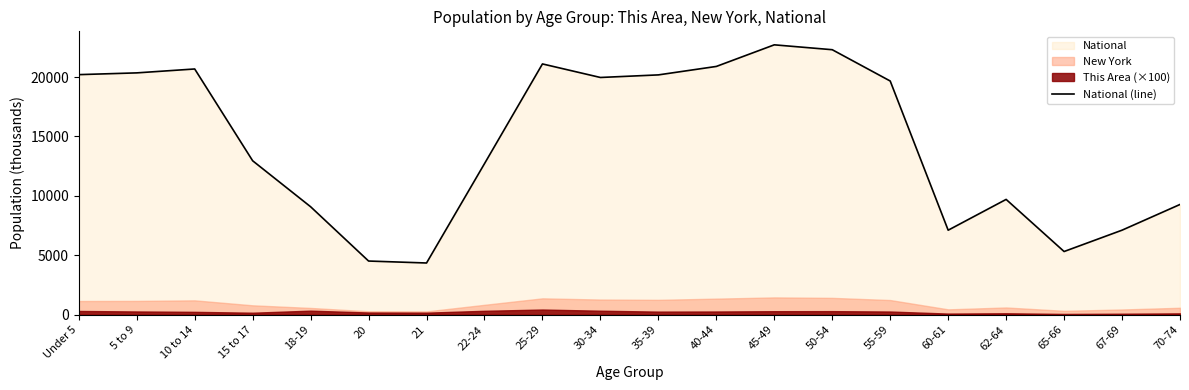

List the labels in order of value, largest first.

45-49, 50-54, 25-29, 40-44, 10 to 14, 5 to 9, Under 5, 35-39, 30-34, 55-59, 15 to 17, 22-24, 62-64, 70-74, 18-19, 67-69, 60-61, 65-66, 20, 21